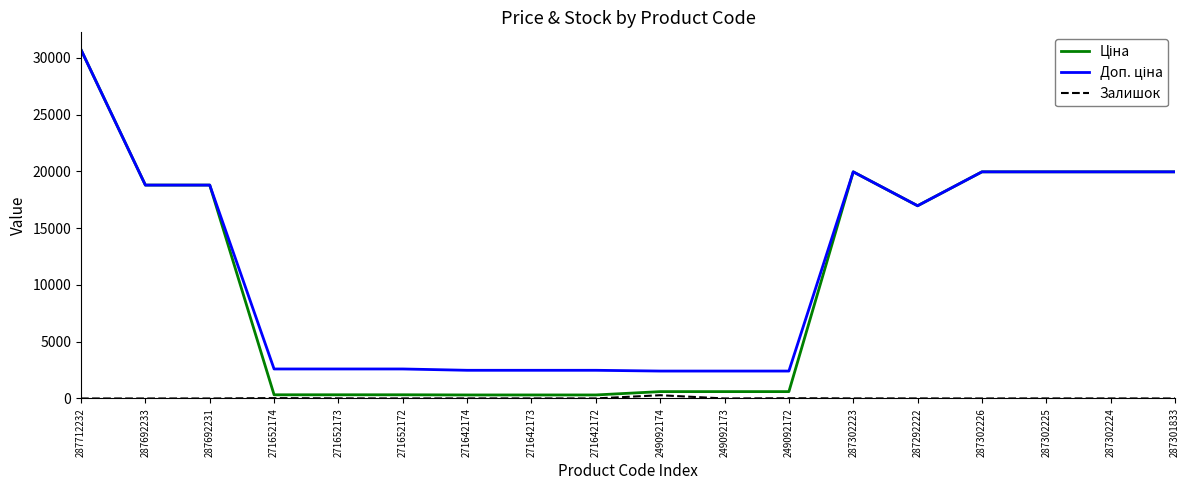

What is the greatest value displayed?

30717.1